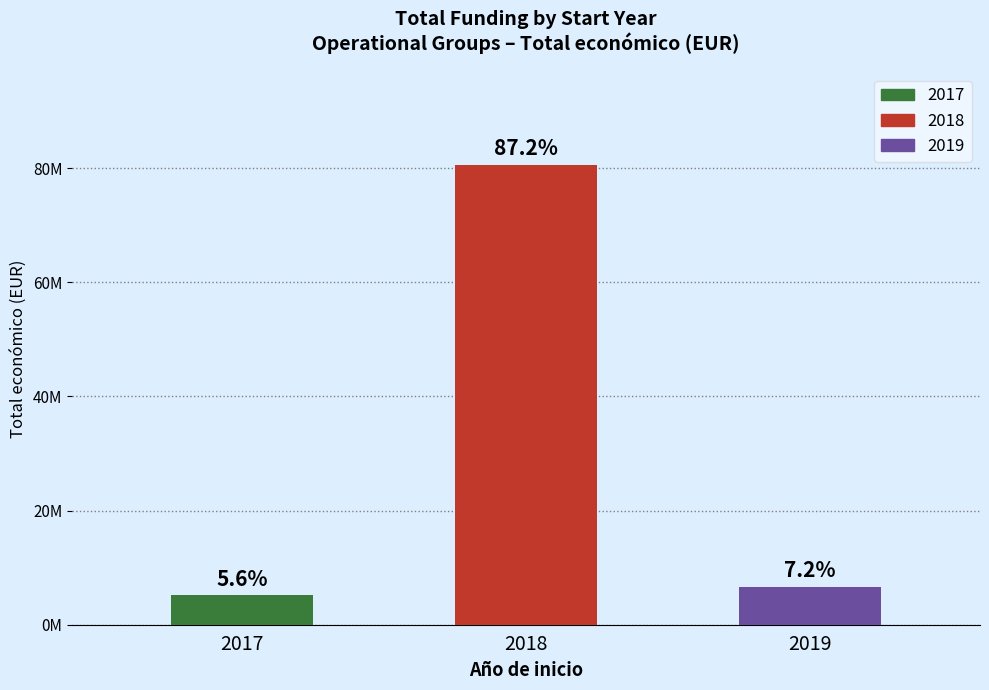

Approximately how many times larger is the value at 2017 compared to 2018?

0.1